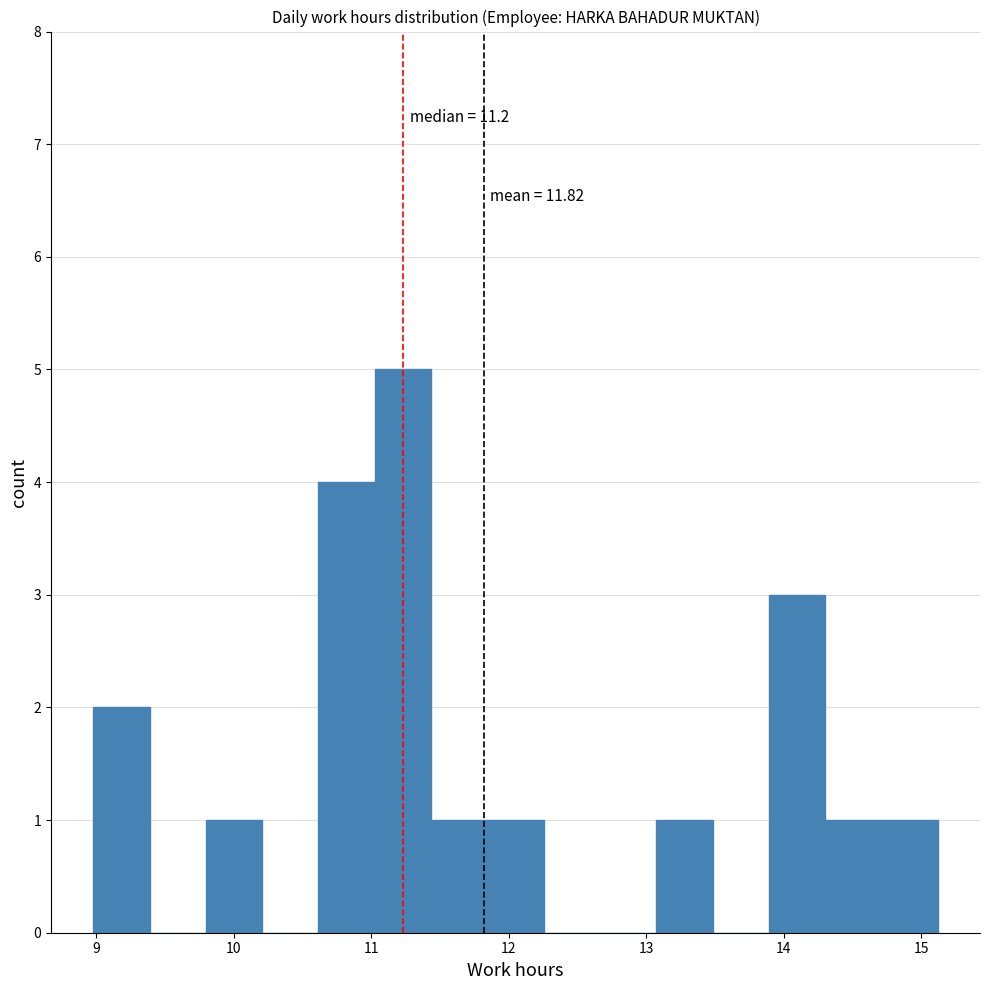

Which range on the x-axis has the tallest bar?

11.0 to 11.4